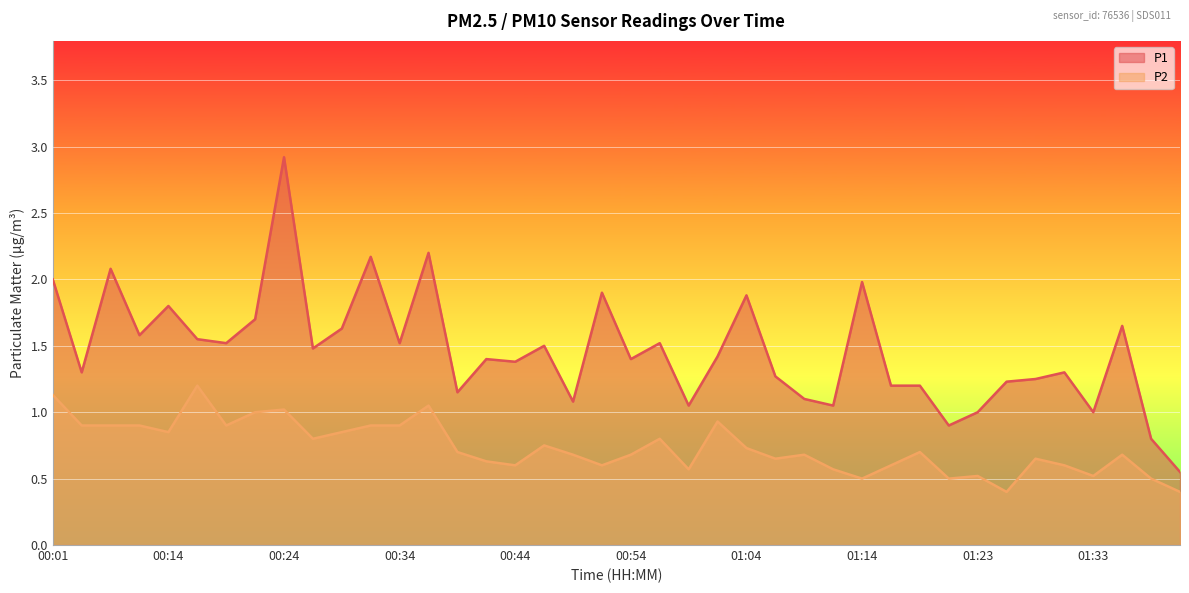

List the labels in order of P2 value, largest first.

00:17, 00:01, 00:37, 00:24, 00:22, 01:01, 00:04, 00:06, 00:12, 00:19, 00:32, 00:34, 00:14, 00:29, 00:27, 00:56, 00:46, 01:04, 00:39, 01:18, 00:49, 00:54, 01:09, 01:36, 01:06, 01:28, 00:41, 00:44, 00:51, 01:16, 01:31, 00:59, 01:11, 01:23, 01:33, 01:14, 01:21, 01:39, 01:26, 01:41